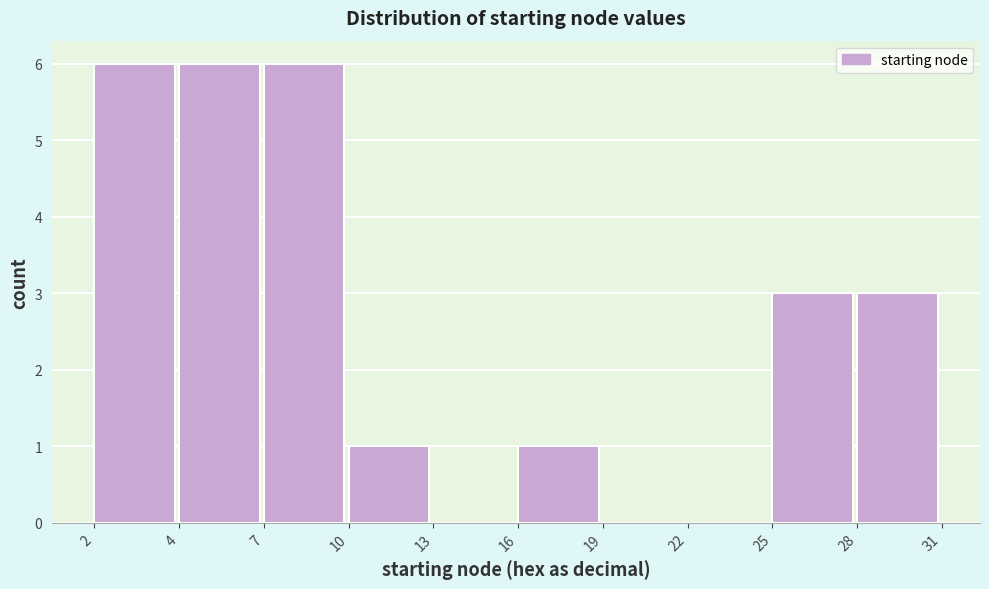

Reading left to right, extract all data points from this chart.

2=6	4=6	7=6	10=1	13=0	16=1	19=0	22=0	25=3	28=3